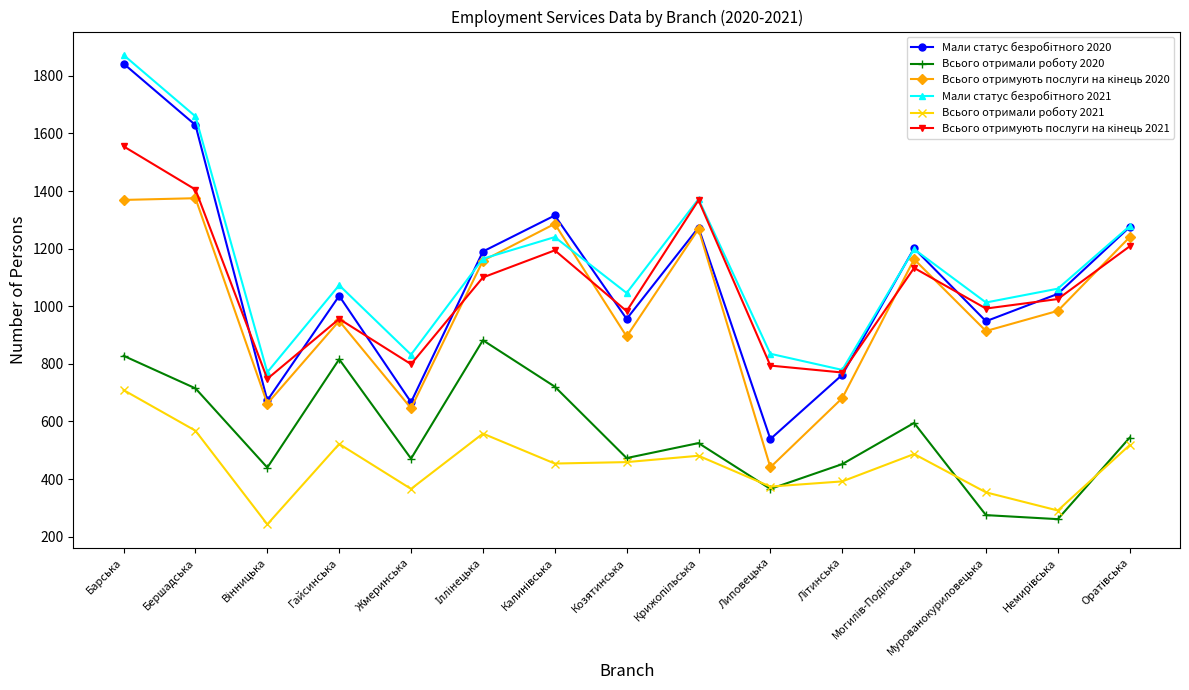

How many lines are shown in the chart?

6